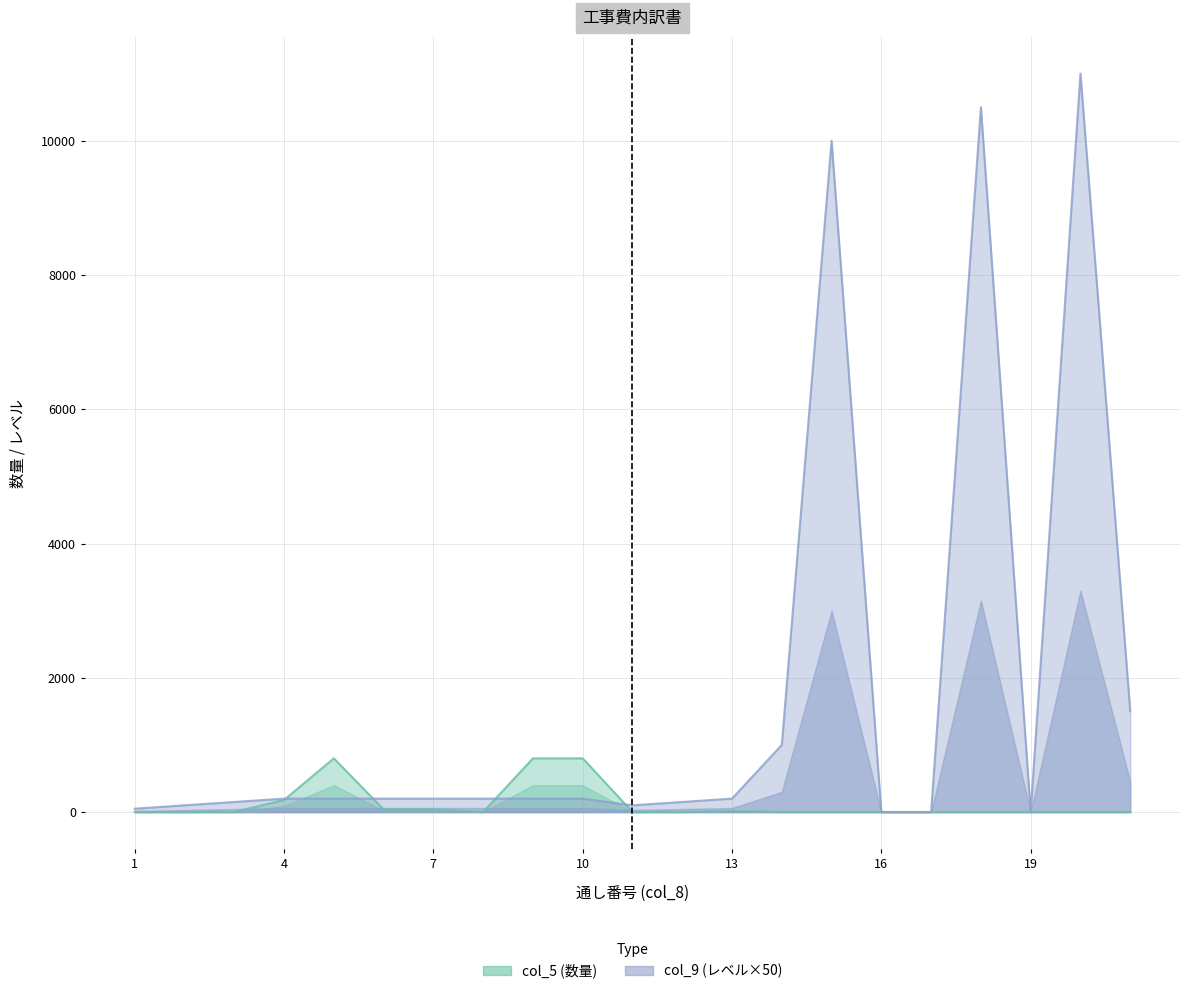

True or false: col_5 and col_9 cross at least once.

True